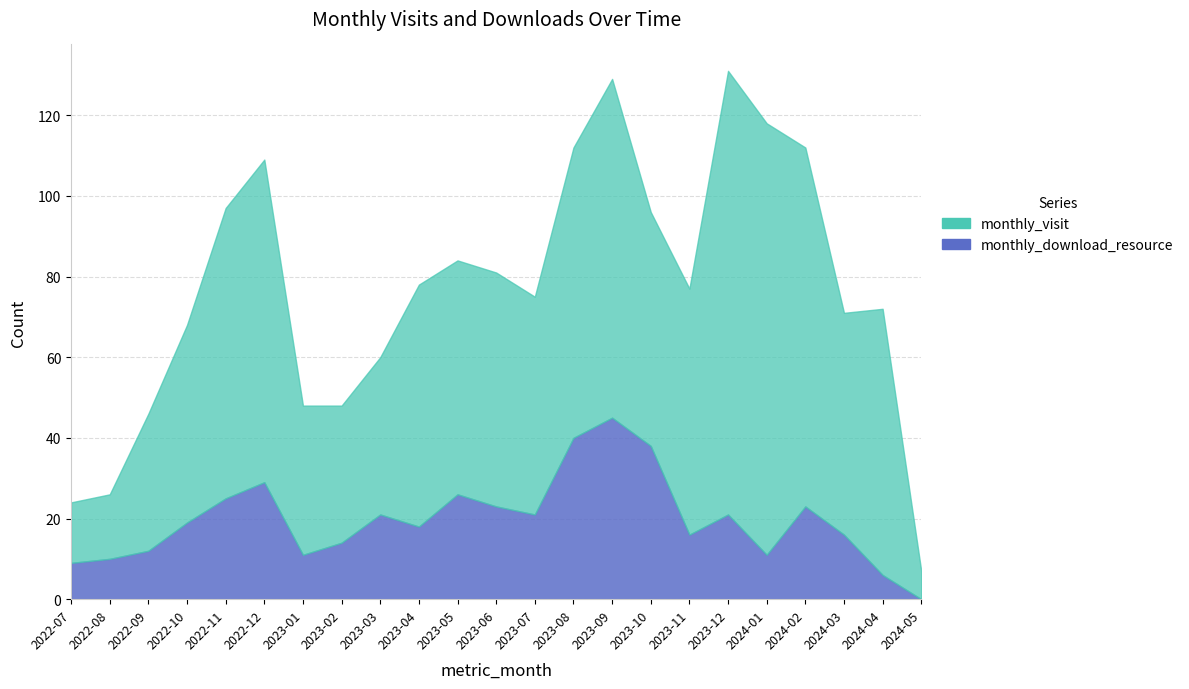

How many values in monthly_download_resource are above zero?

22